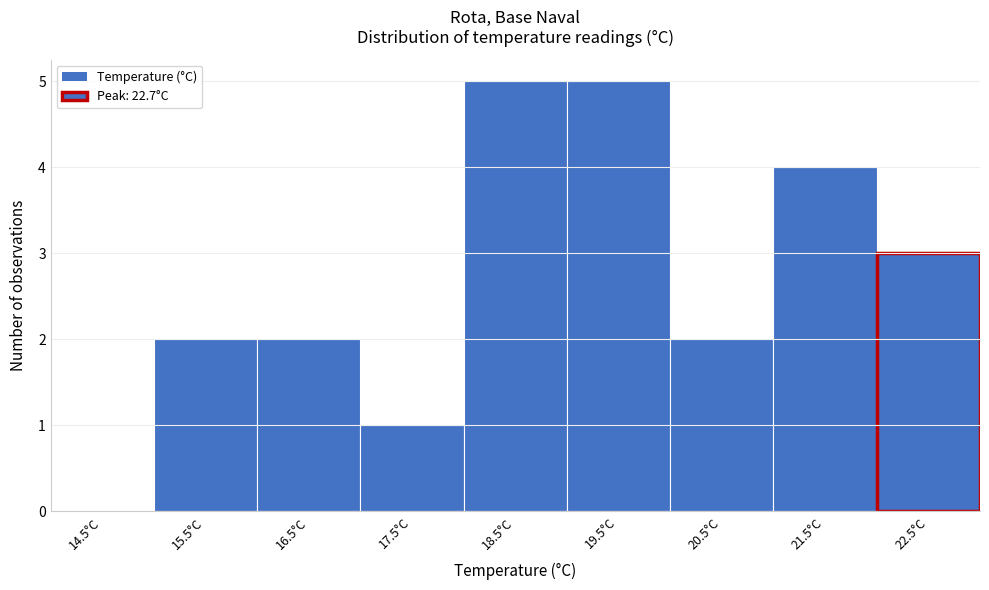

Reading right to left, extract all data points from this chart.

22.5°C=3	21.5°C=4	20.5°C=2	19.5°C=5	18.5°C=5	17.5°C=1	16.5°C=2	15.5°C=2	14.5°C=0